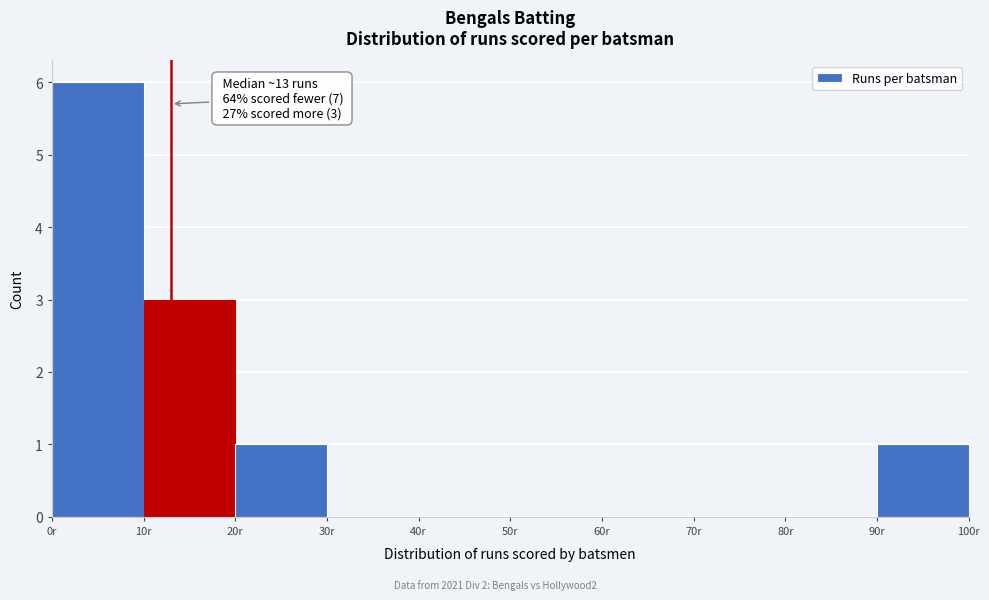

Over which range of the x-axis is the bar tallest?

0 to 10